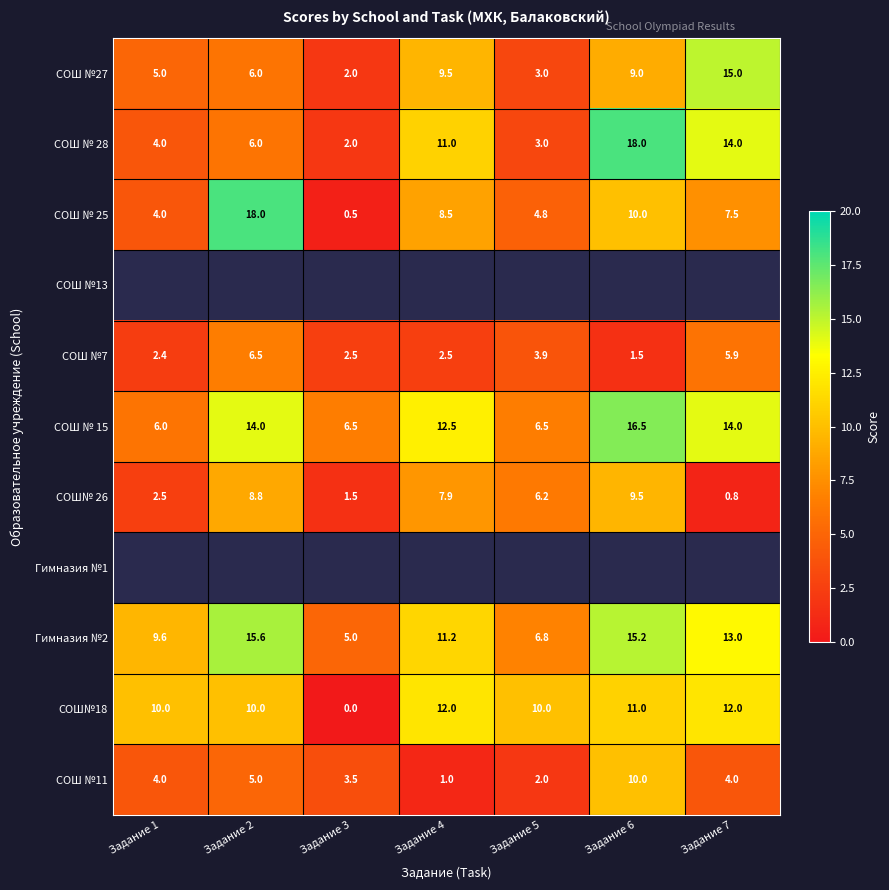

Where does the СОШ №7 series first go above 2?

Задание 1